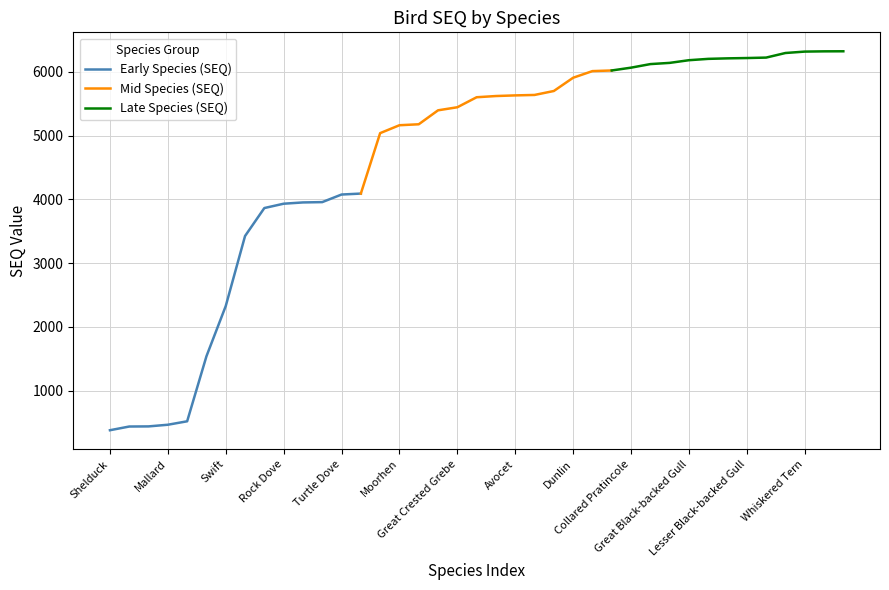

True or false: the data shows 6122 at Kittiwake.

True